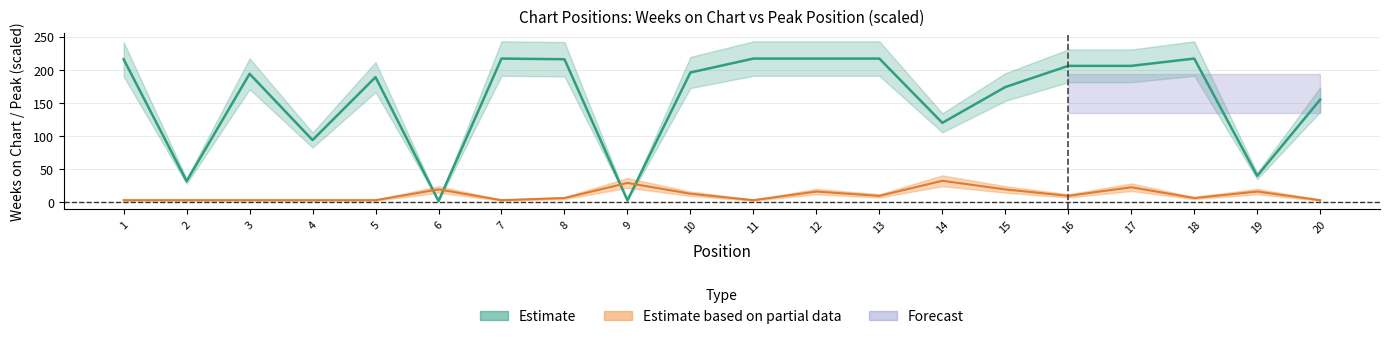

What is the sum of all Peak Position values?

227.8